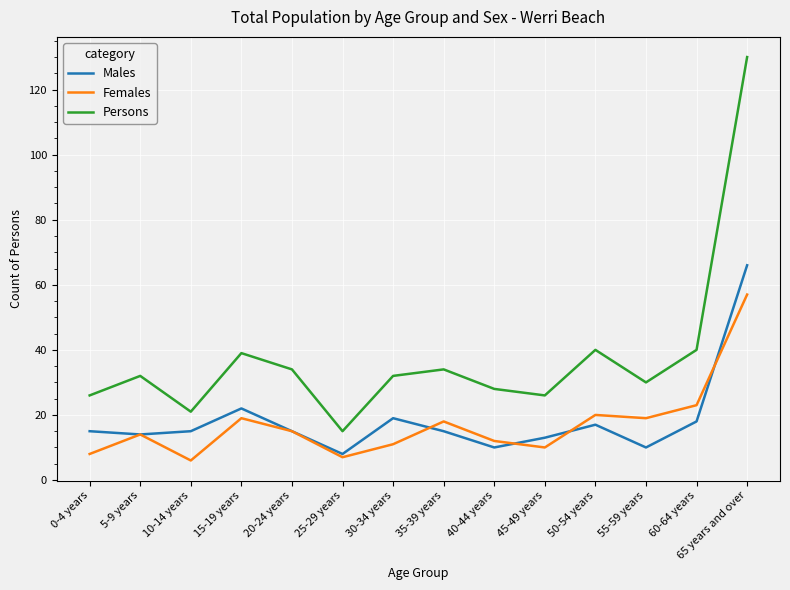

True or false: Males and Persons intersect in this chart.

False